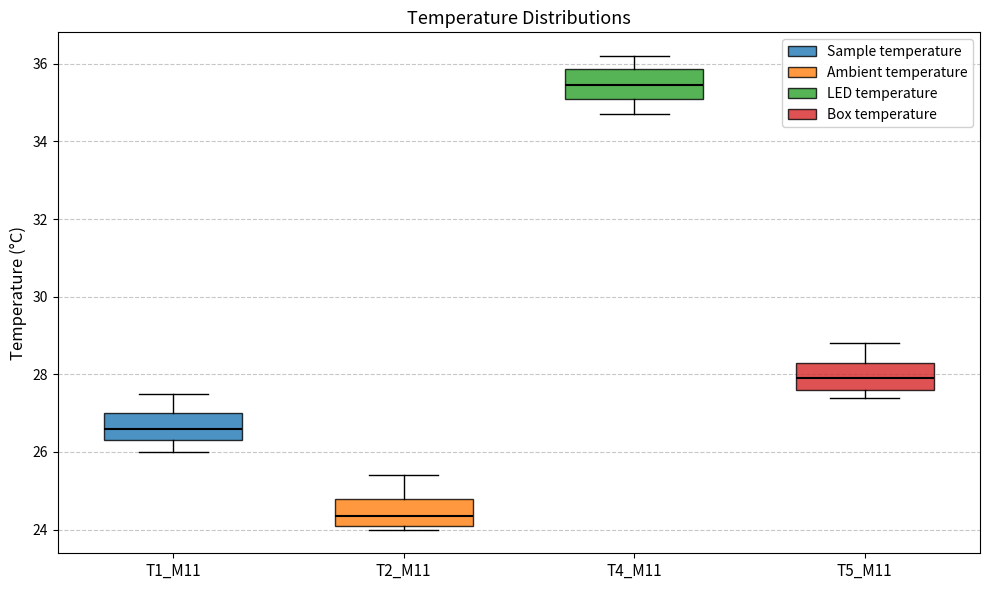

Where is the upper edge of the box for T4_M11 on the y-axis? The values are not printed on the chart, so give them approximately, as read against the axis.

35.8